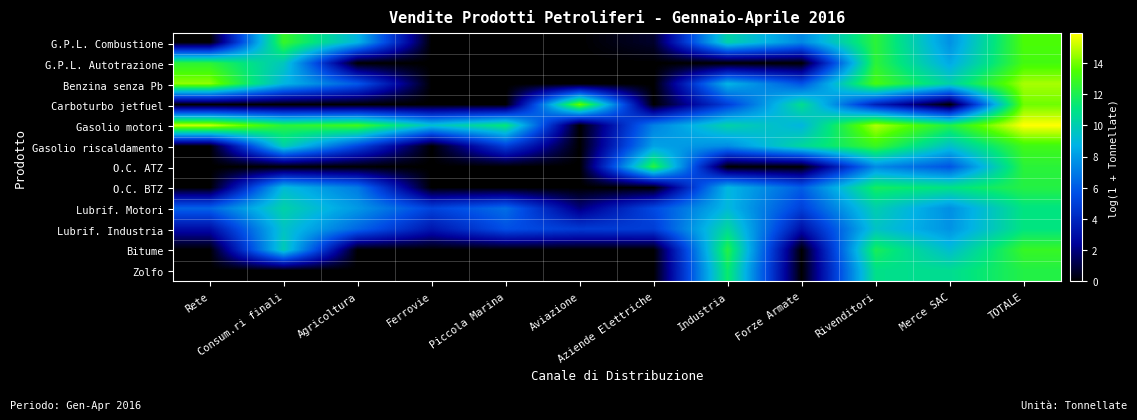

At how many categories does at least one series exceed 8?

12